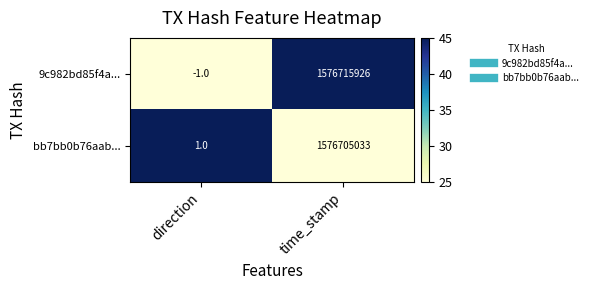

Which series changed the most between direction and time_stamp?

9c982bd85f4a...